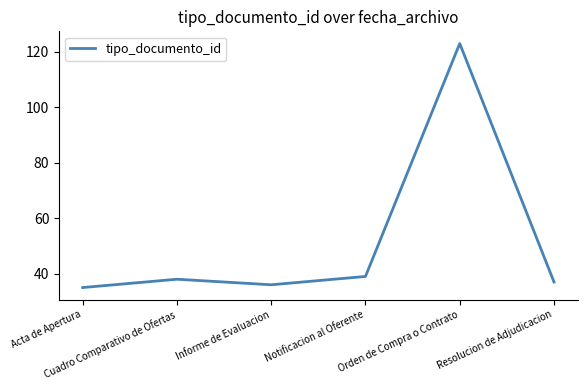

What is the smallest value displayed?

35